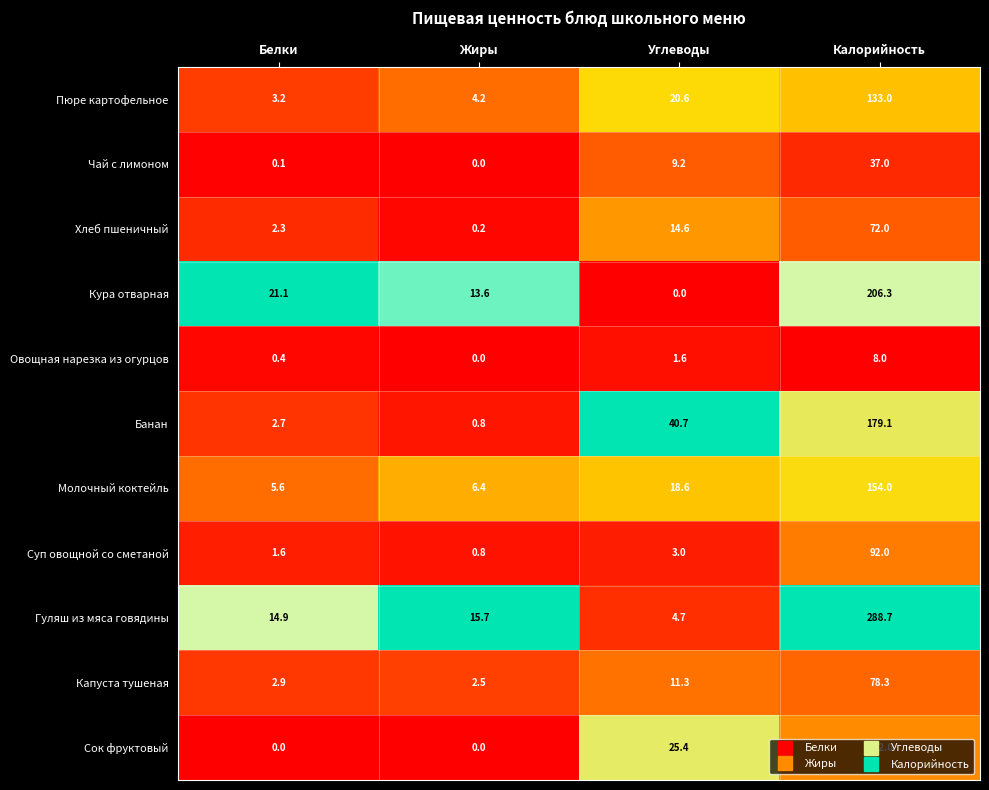

What is the spread (max minus min) of values at Калорийность?

280.7